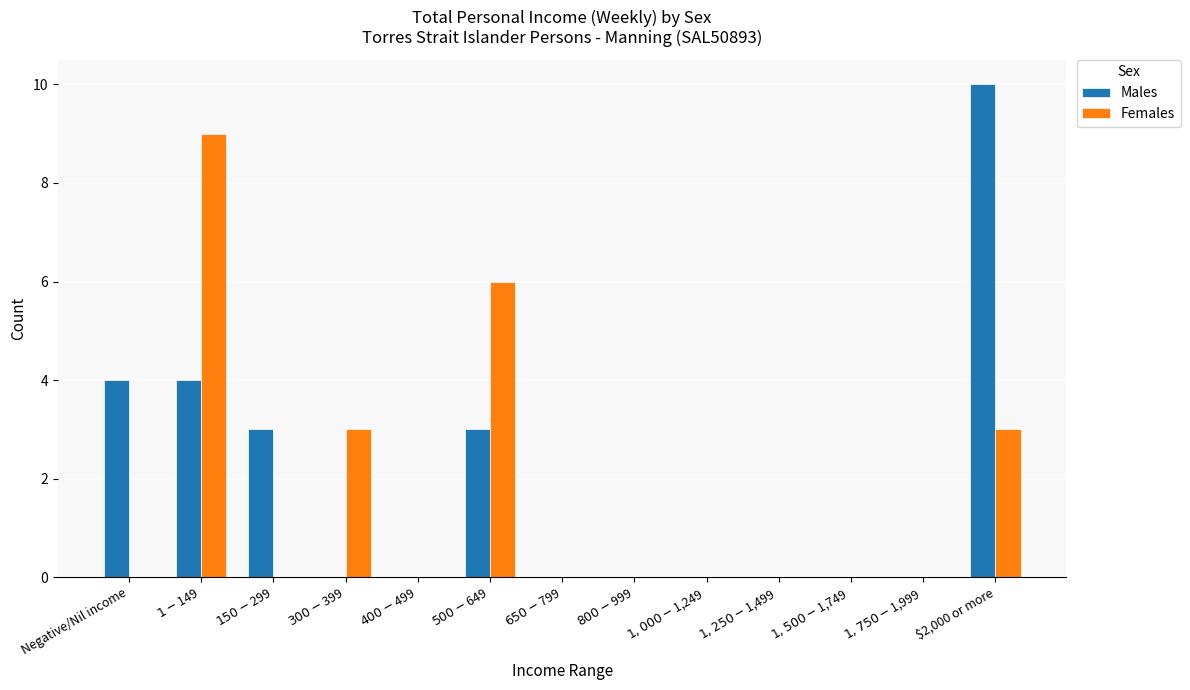

Which series has the largest total across all categories?

Males